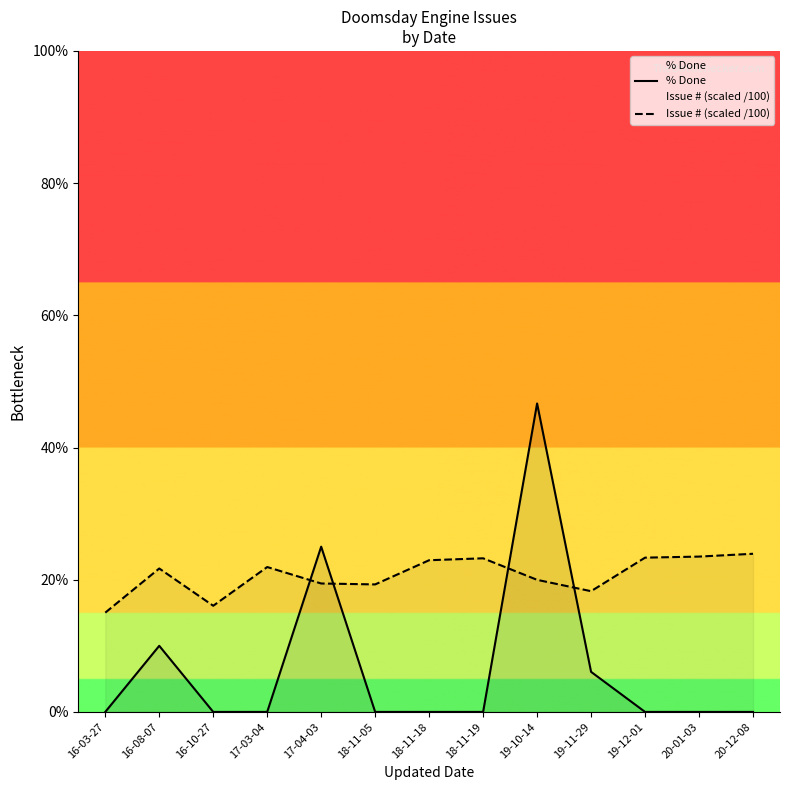

What position from the right is 18-11-05?

8